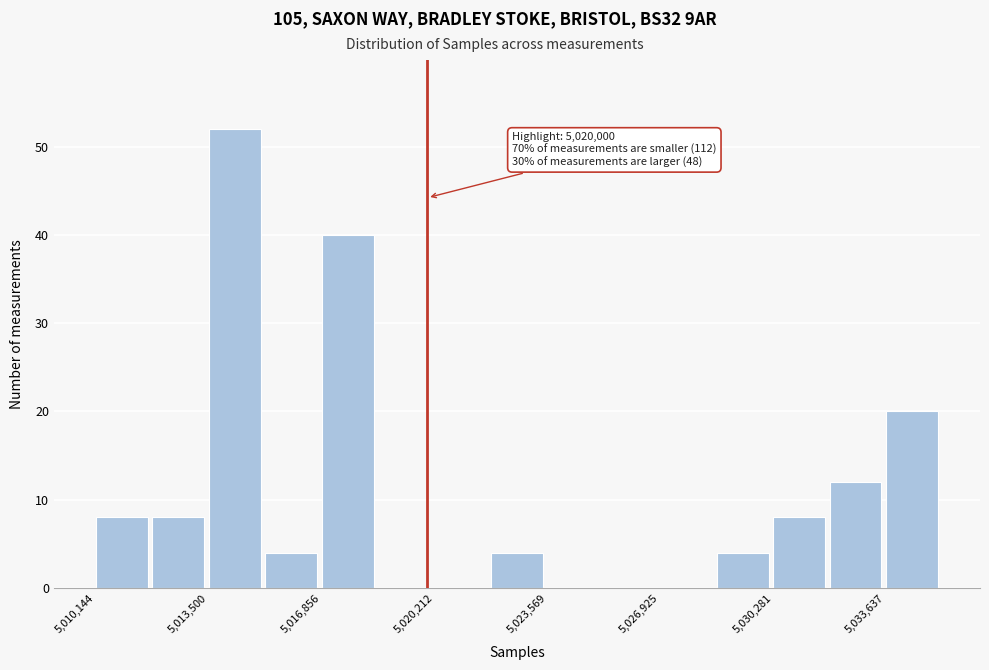

Around what value on the x-axis is the tallest bar? Give the approximate position of its centre, as read against the axis.

5014500